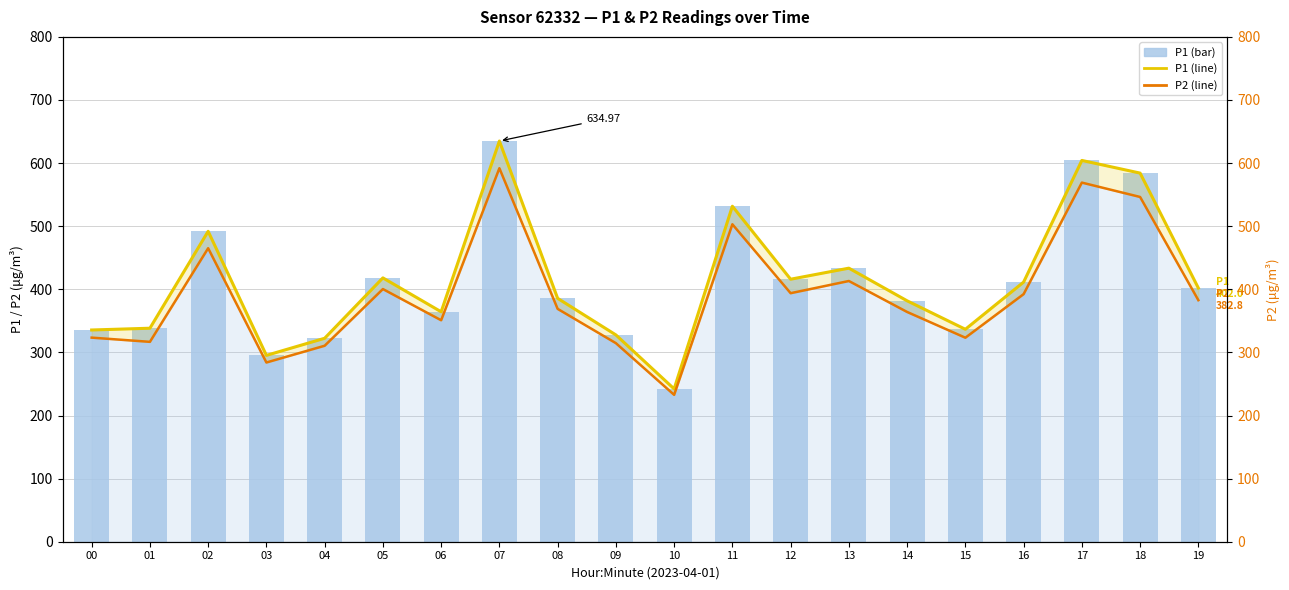

At 05, list the series in order from smallest to largest.

P2 line, P1 line, P1